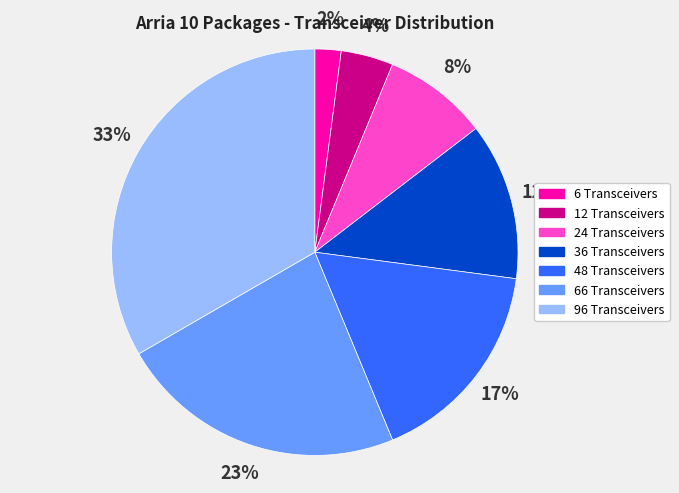

The 96 Transceivers slice represents 33% of the pie. True or false?

True